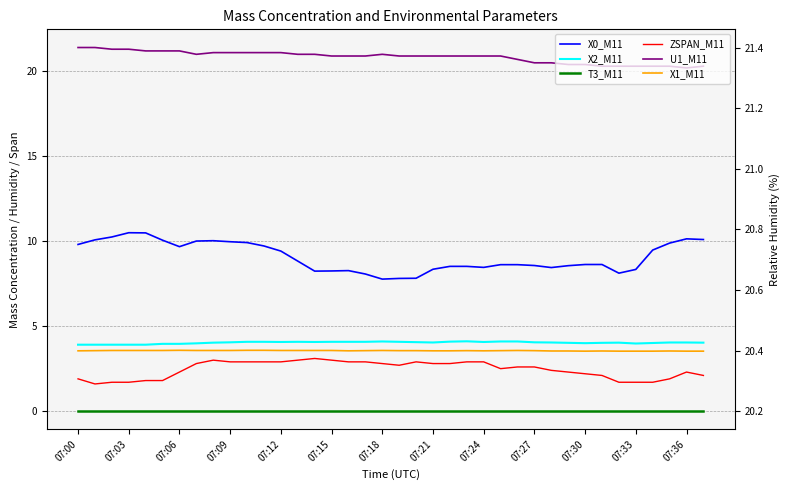

Is this an area chart (filled region under the line)?

No